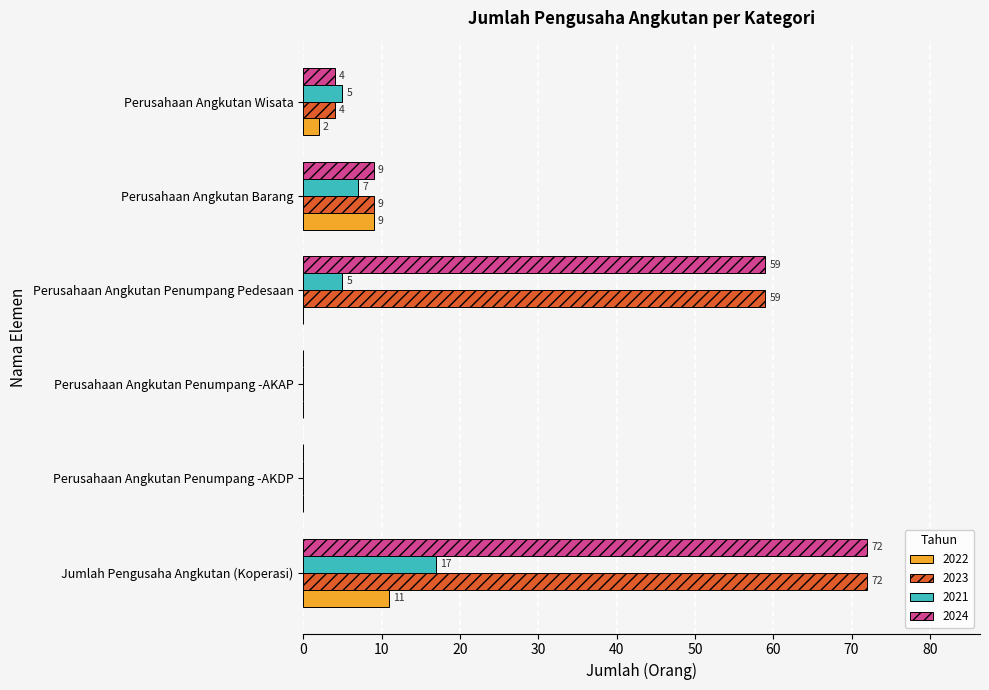

True or false: 2022 has a value of 3 at Perusahaan Angkutan Penumpang -AKDP.

False